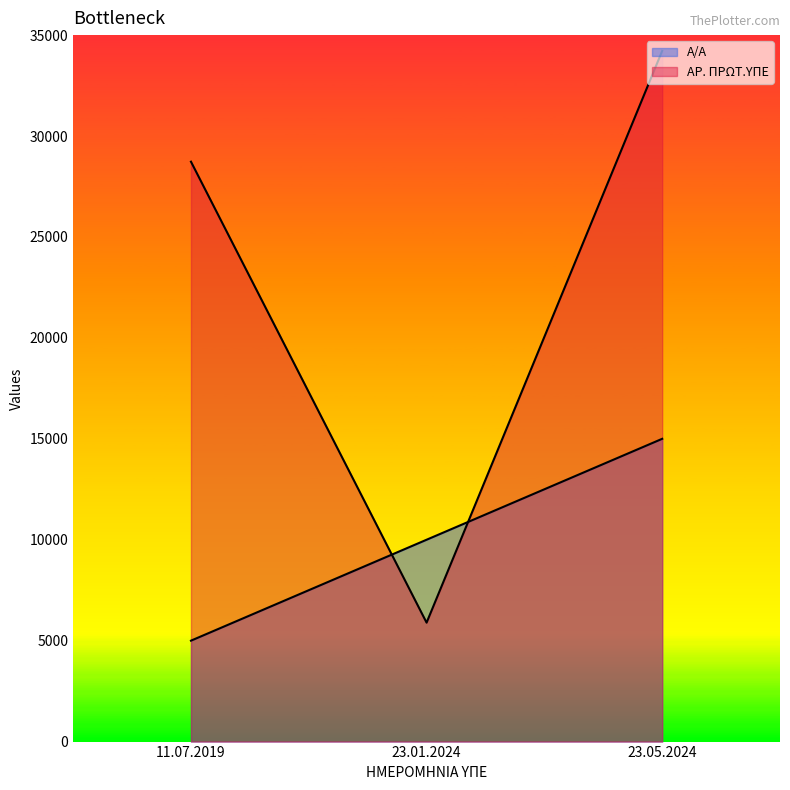

List the series in order of their overall mean, lowest first.

Α/Α, ΑΡ. ΠΡΩΤ.ΥΠΕ